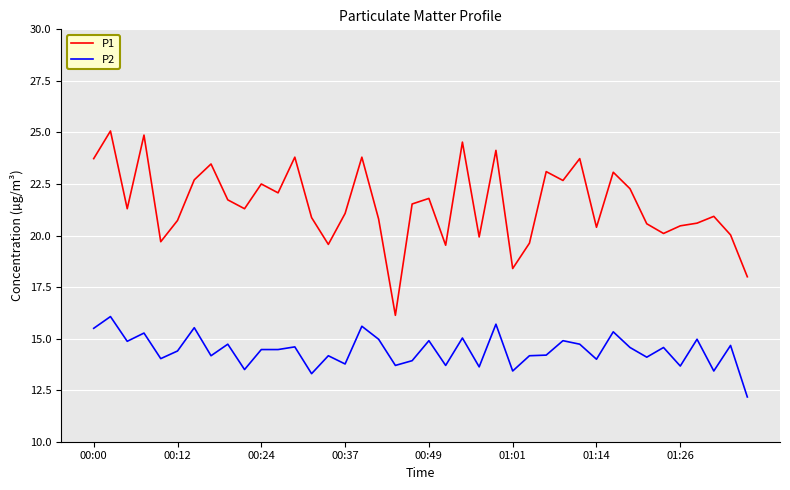

True or false: P1 and P2 intersect in this chart.

False